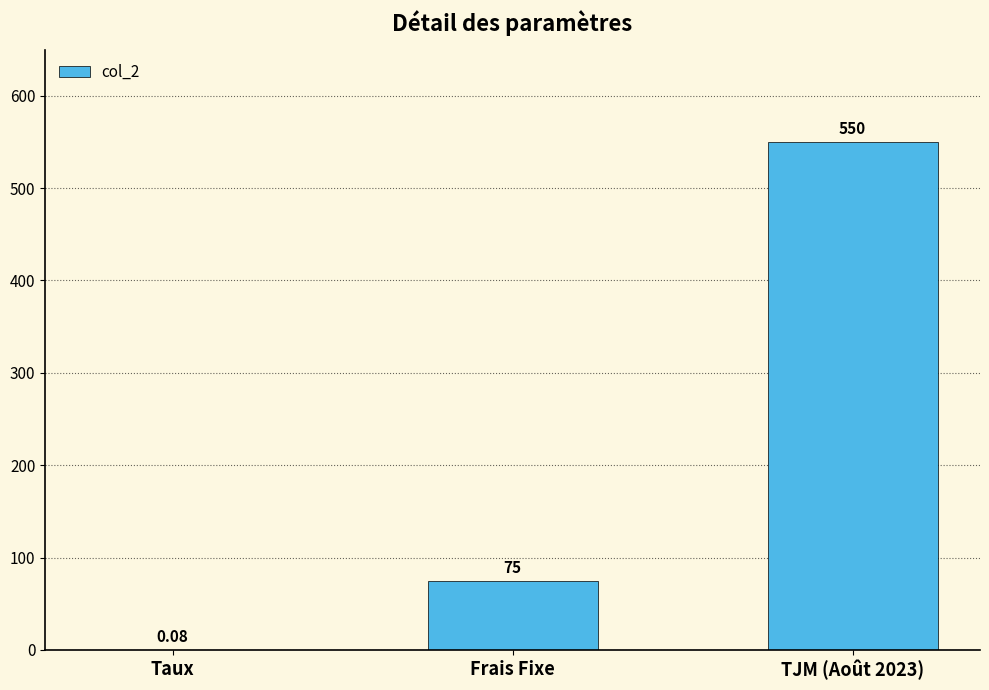

What is the maximum value shown in the chart?

550.0